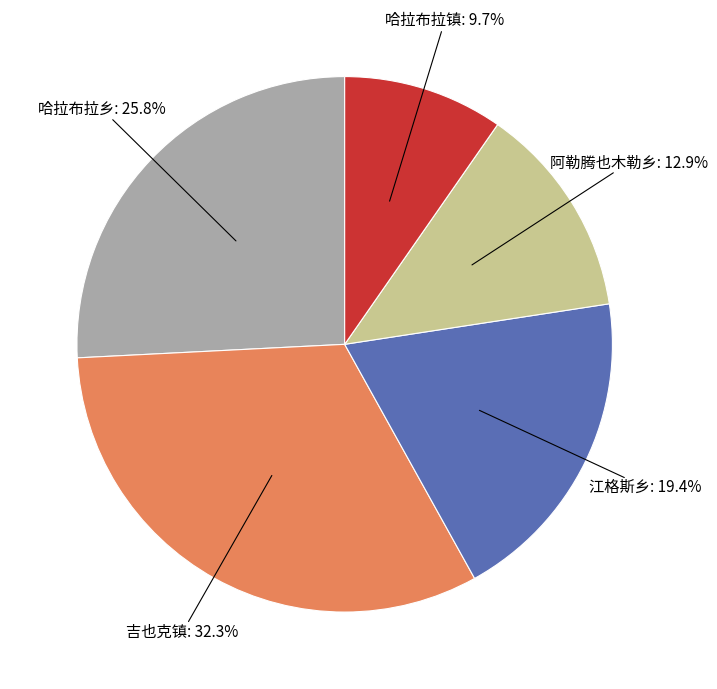

Does any single category account for the majority?

No